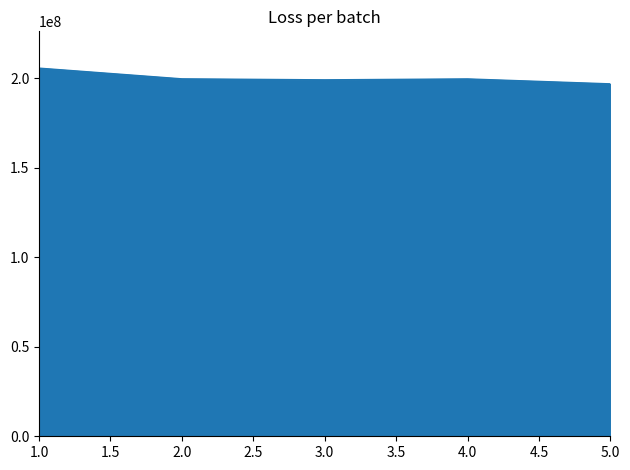

True or false: there are more than 2 points higher than both neighbors.

False